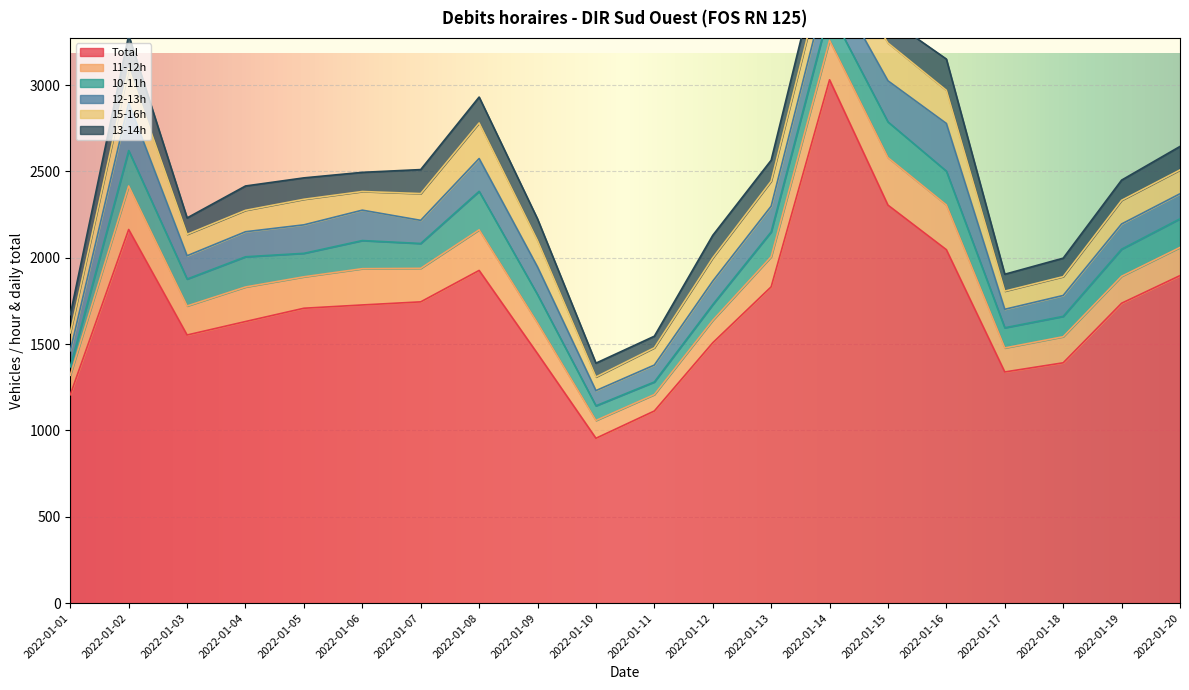

How many lines are shown in the chart?

6